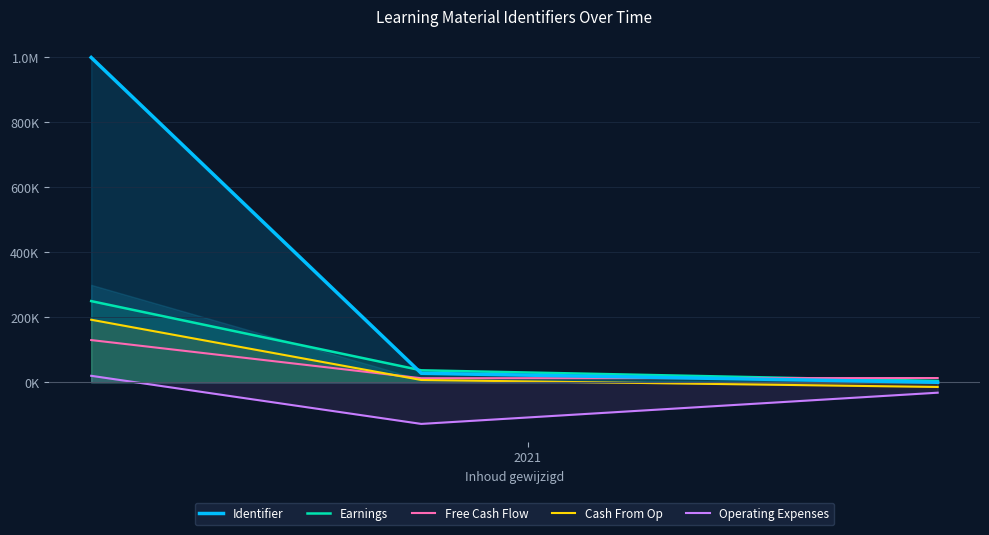

What is the label of the 3rd point from the right?

2021